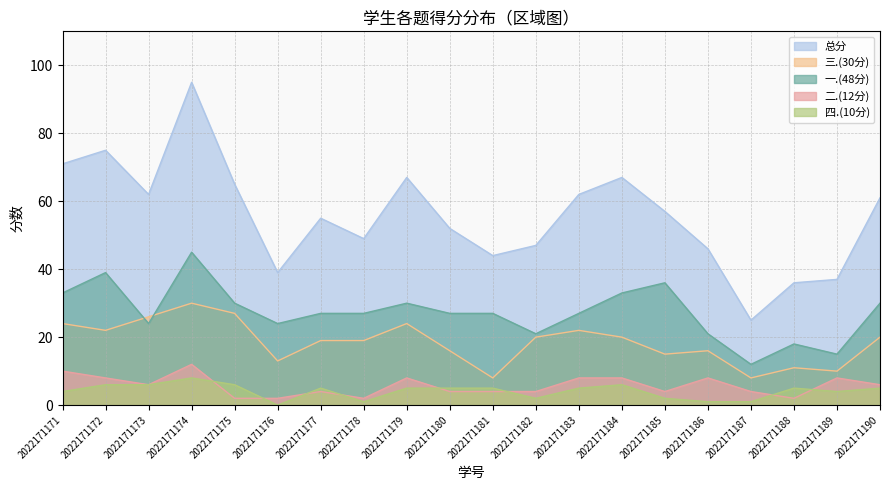

List the series in order of their peak value, highest first.

总分, 一.(48分), 三.(30分), 二.(12分), 四.(10分)